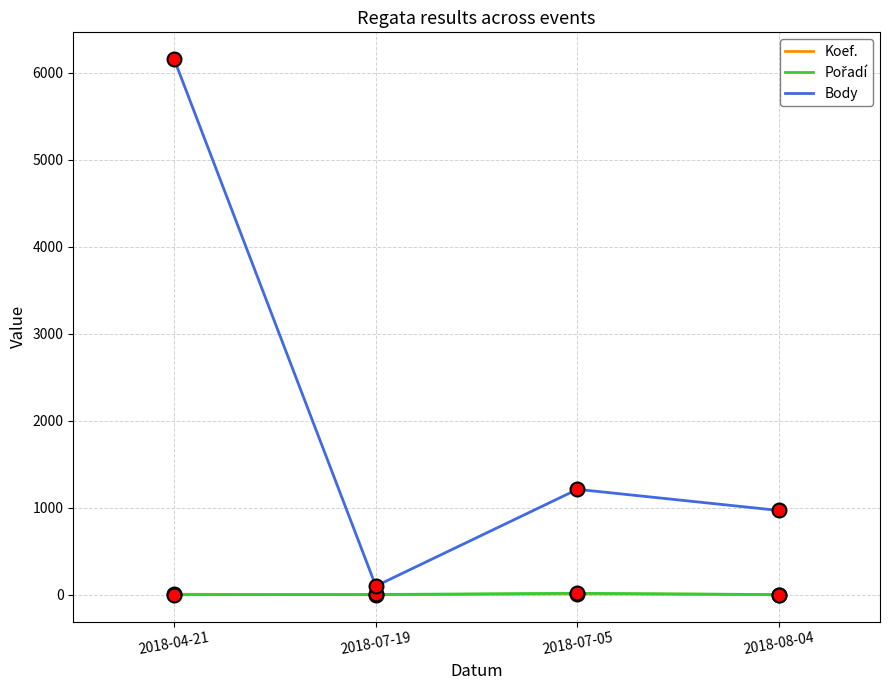

Is the value of Koef. at 2018-07-05 greater than the value of Body at 2018-04-21?

No